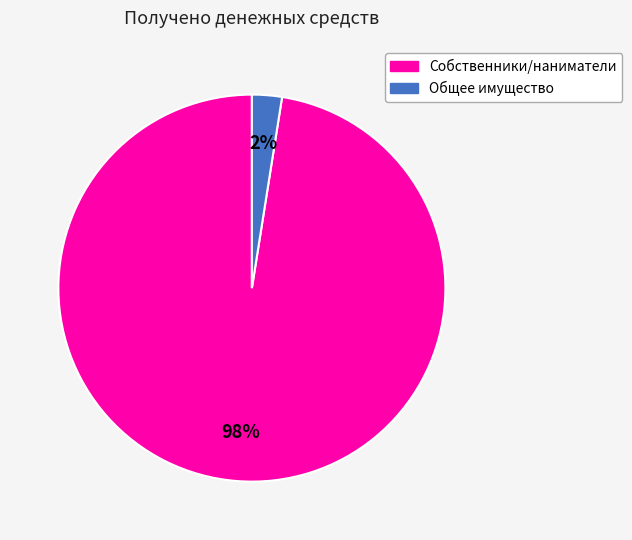

To the nearest percent, what is the average slice percentage?

50%